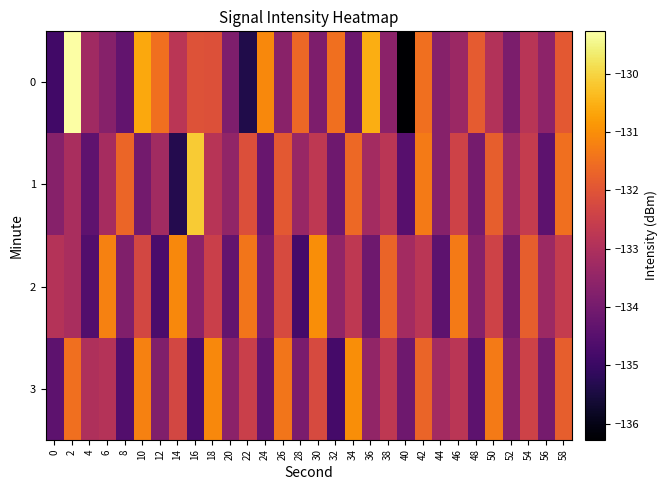

At which category is the sum across all series the highest?

2